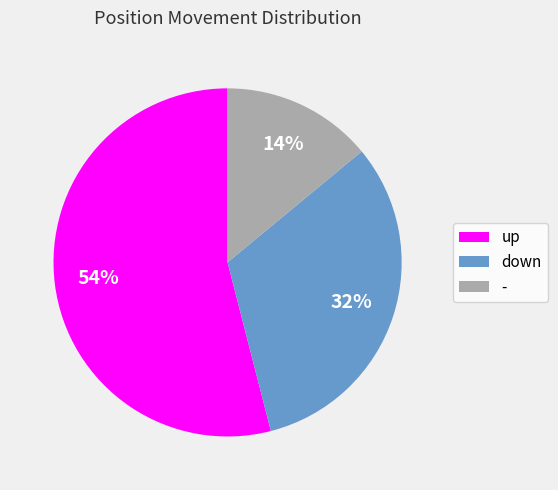

True or false: down accounts for 32% of the total.

True